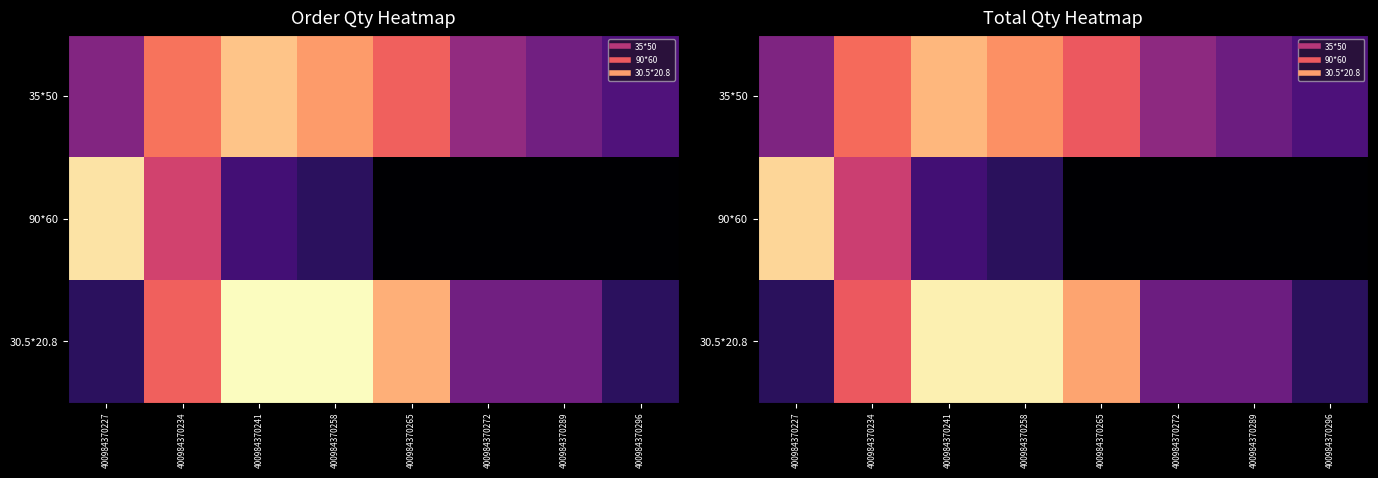

What is the lowest value of the 35*50 series?

18